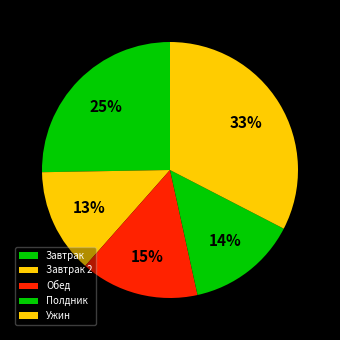

Is there any slice that represents more than half of the pie?

No